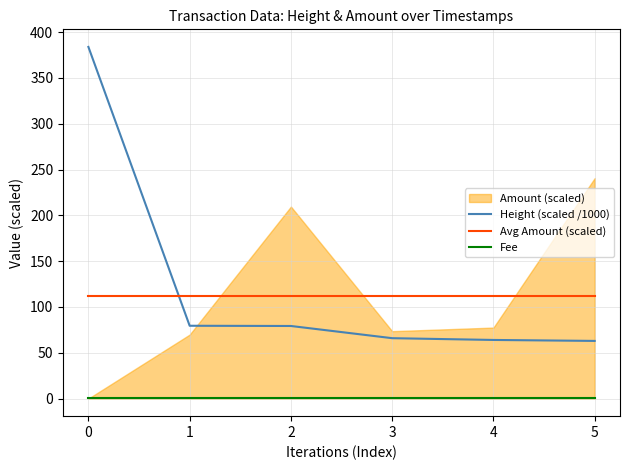

Is the value of Fee at 2 greater than the value of Height (scaled /1000) at 4?

No